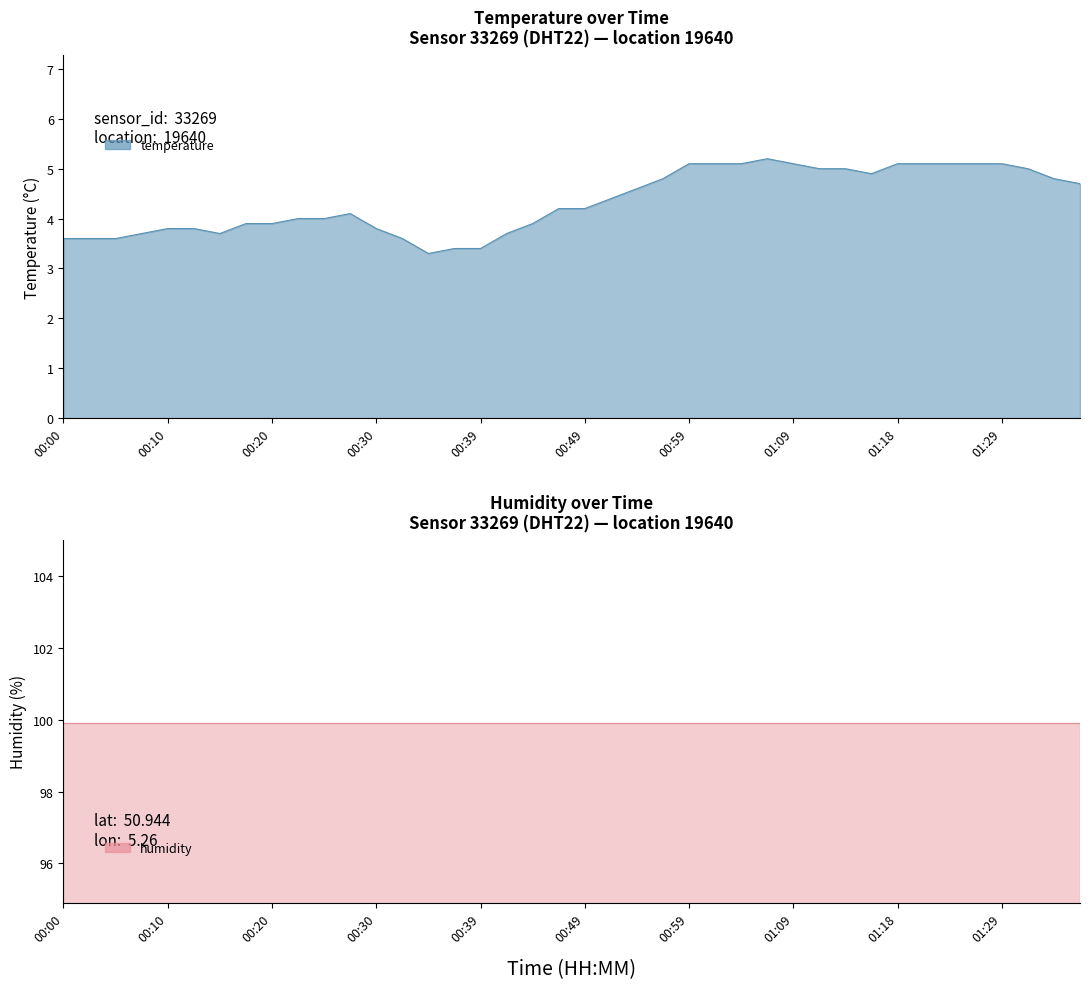

List the labels in order of value, largest first.

01:06, 00:59, 01:01, 01:04, 01:09, 01:18, 01:21, 01:24, 01:26, 01:29, 01:11, 01:13, 01:31, 01:16, 00:56, 01:34, 01:36, 00:54, 00:51, 00:47, 00:49, 00:27, 00:22, 00:25, 00:17, 00:20, 00:44, 00:10, 00:13, 00:30, 00:08, 00:15, 00:42, 00:00, 00:03, 00:05, 00:32, 00:37, 00:39, 00:34